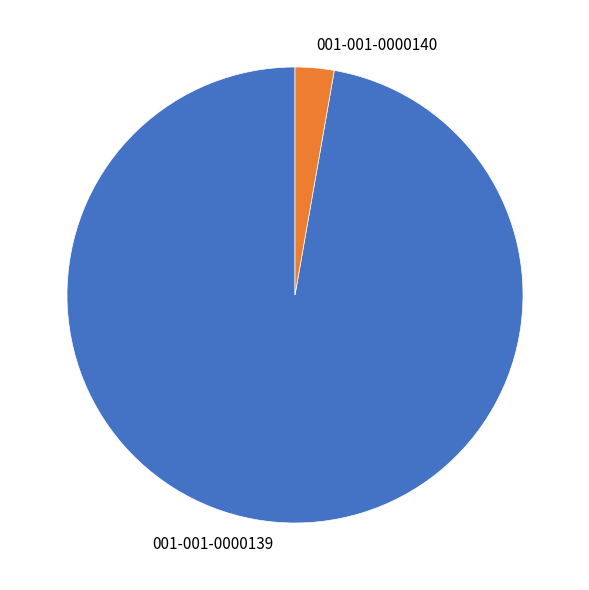

How many slices are in this pie chart?

2